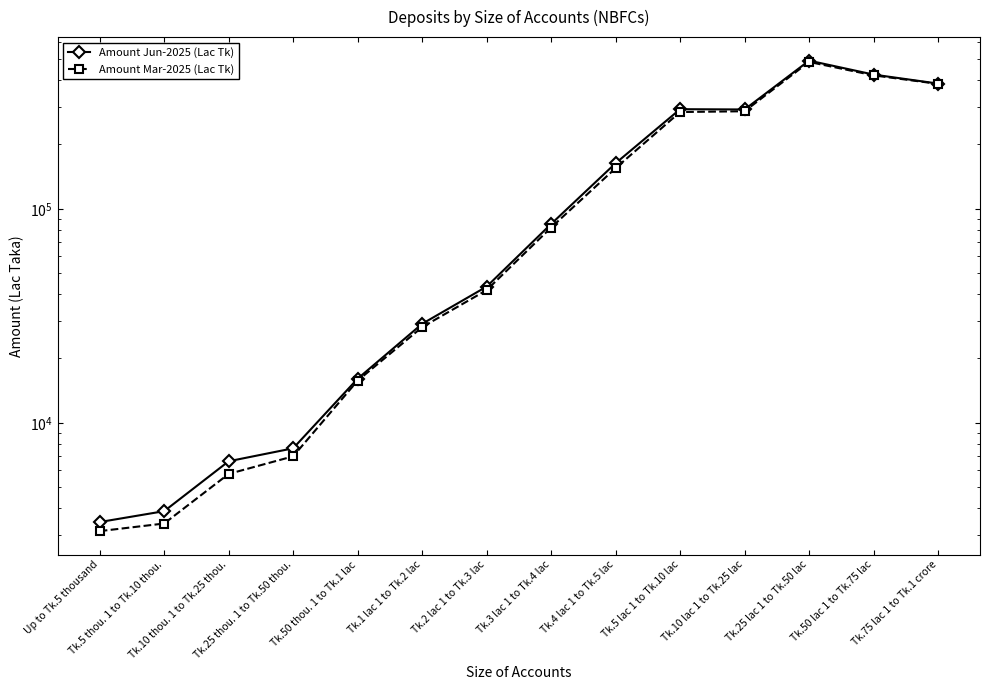

At which category is the sum across all series the highest?

Tk.25 lac 1 to Tk.50 lac